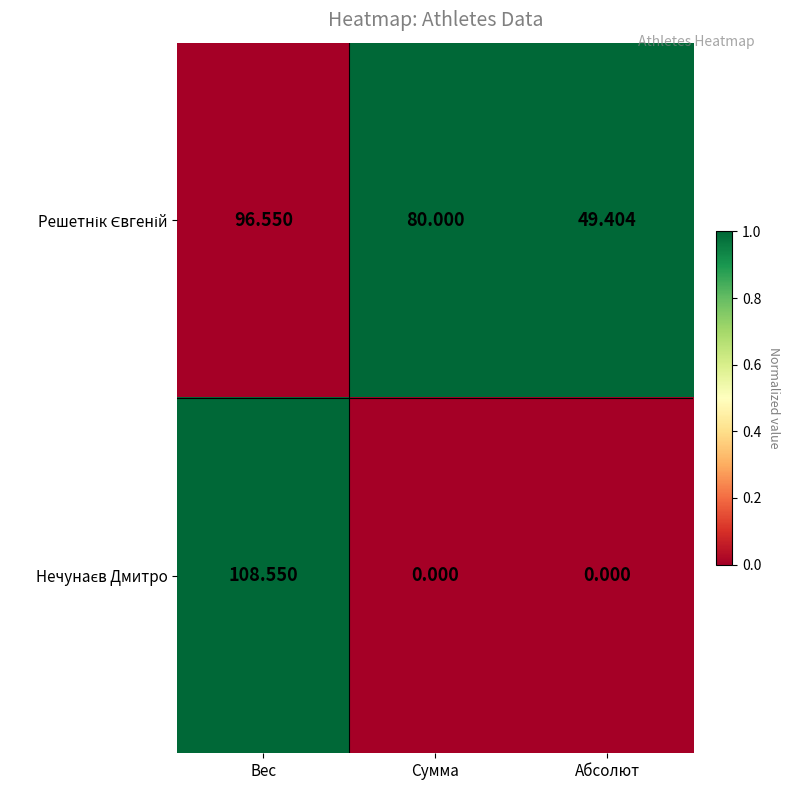

At which category is the sum across all series the highest?

Вес